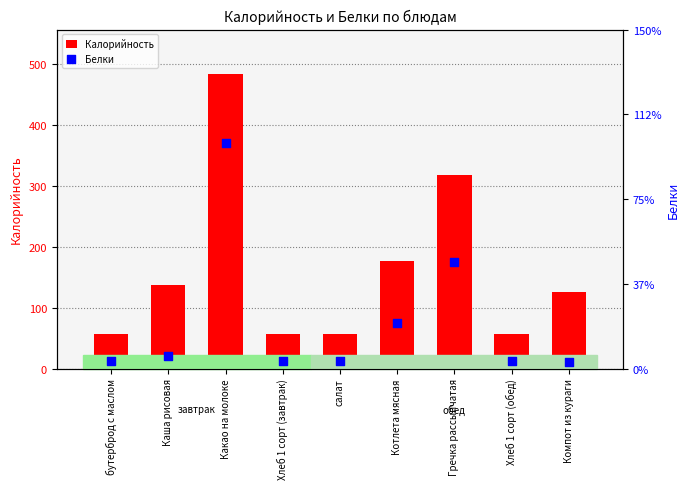

Which series reaches the minimum Y coordinate?

Белки